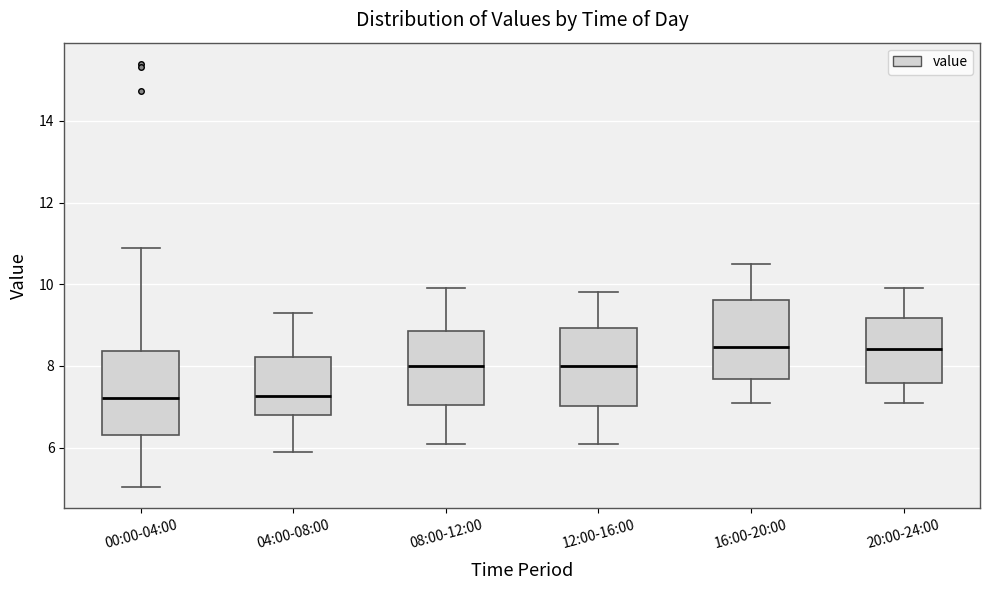

Reading left to right, read every box against the y-axis: the position of its median line, the range the box covers, and the ends of its whiskers. The values are not printed on the chart, so give them approximately, as read against the axis.

00:00-04:00: median 7.2, box 6.4 to 8.4, whiskers 5.0 to 11.0
04:00-08:00: median 7.2, box 6.8 to 8.2, whiskers 6.0 to 9.4
08:00-12:00: median 8.0, box 7.0 to 8.8, whiskers 6.2 to 10.0
12:00-16:00: median 8.0, box 7.0 to 9.0, whiskers 6.2 to 9.8
16:00-20:00: median 8.4, box 7.6 to 9.6, whiskers 7.2 to 10.6
20:00-24:00: median 8.4, box 7.6 to 9.2, whiskers 7.2 to 10.0